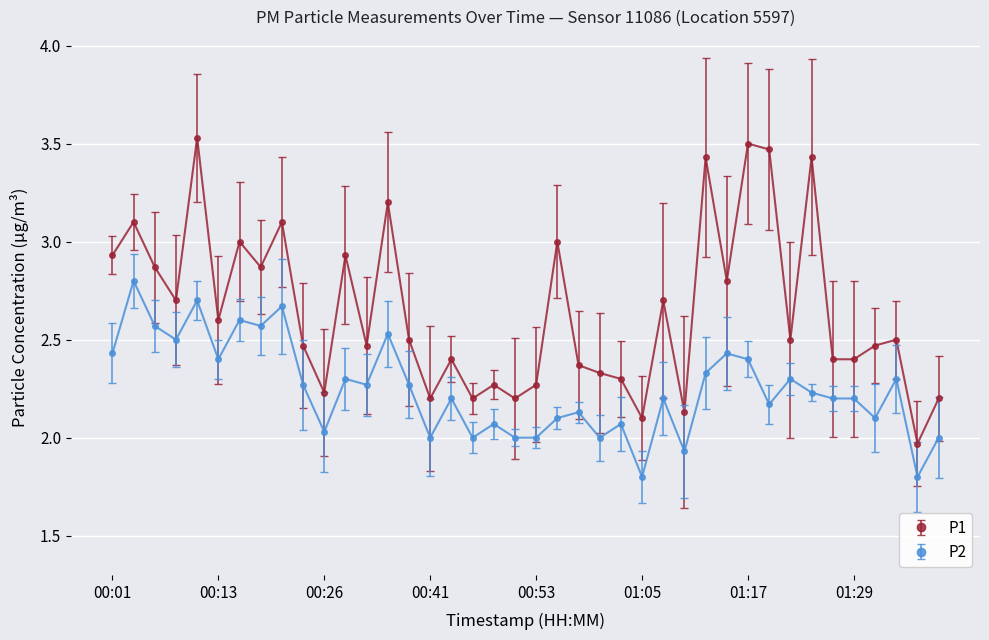

True or false: P2 and P1 intersect in this chart.

False